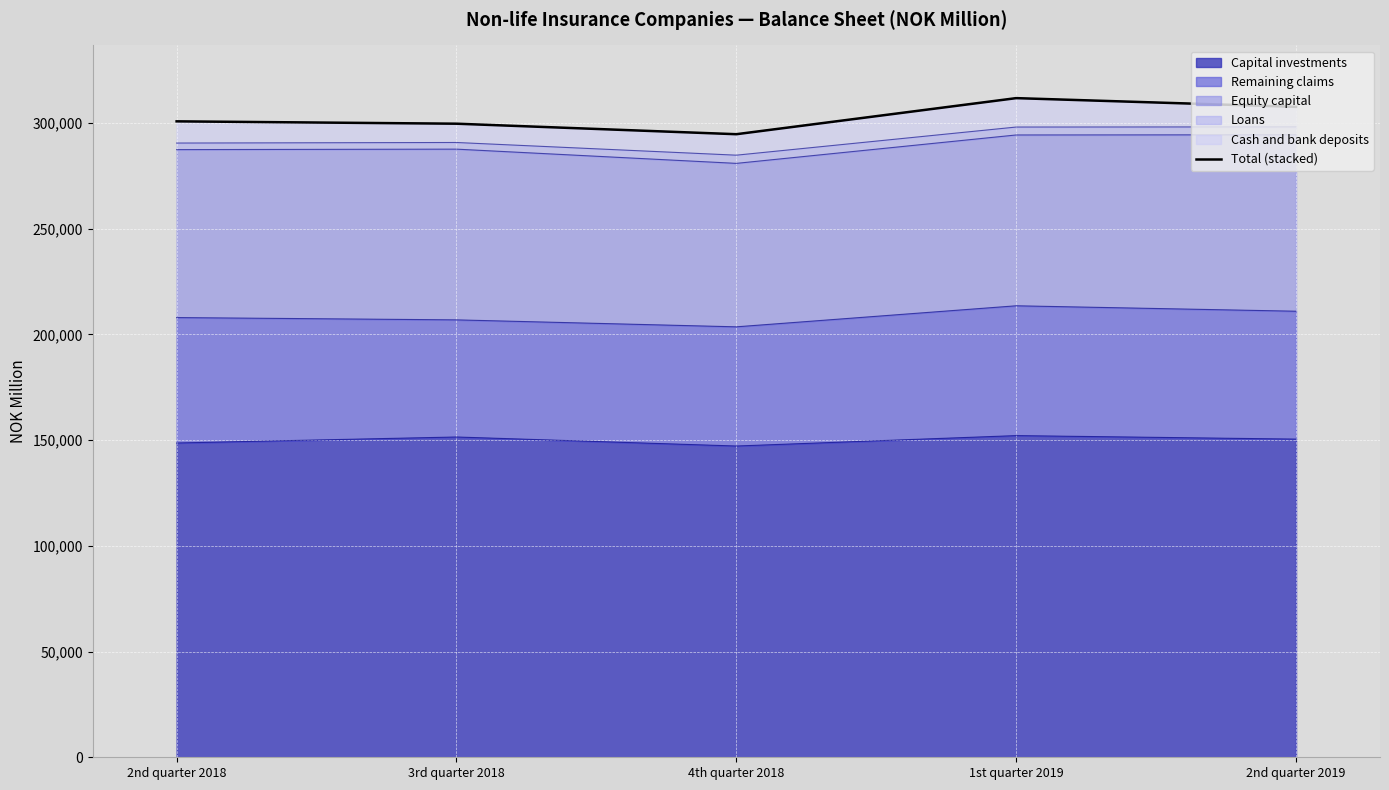

At which category does the data reach its first local peak?

1st quarter 2019